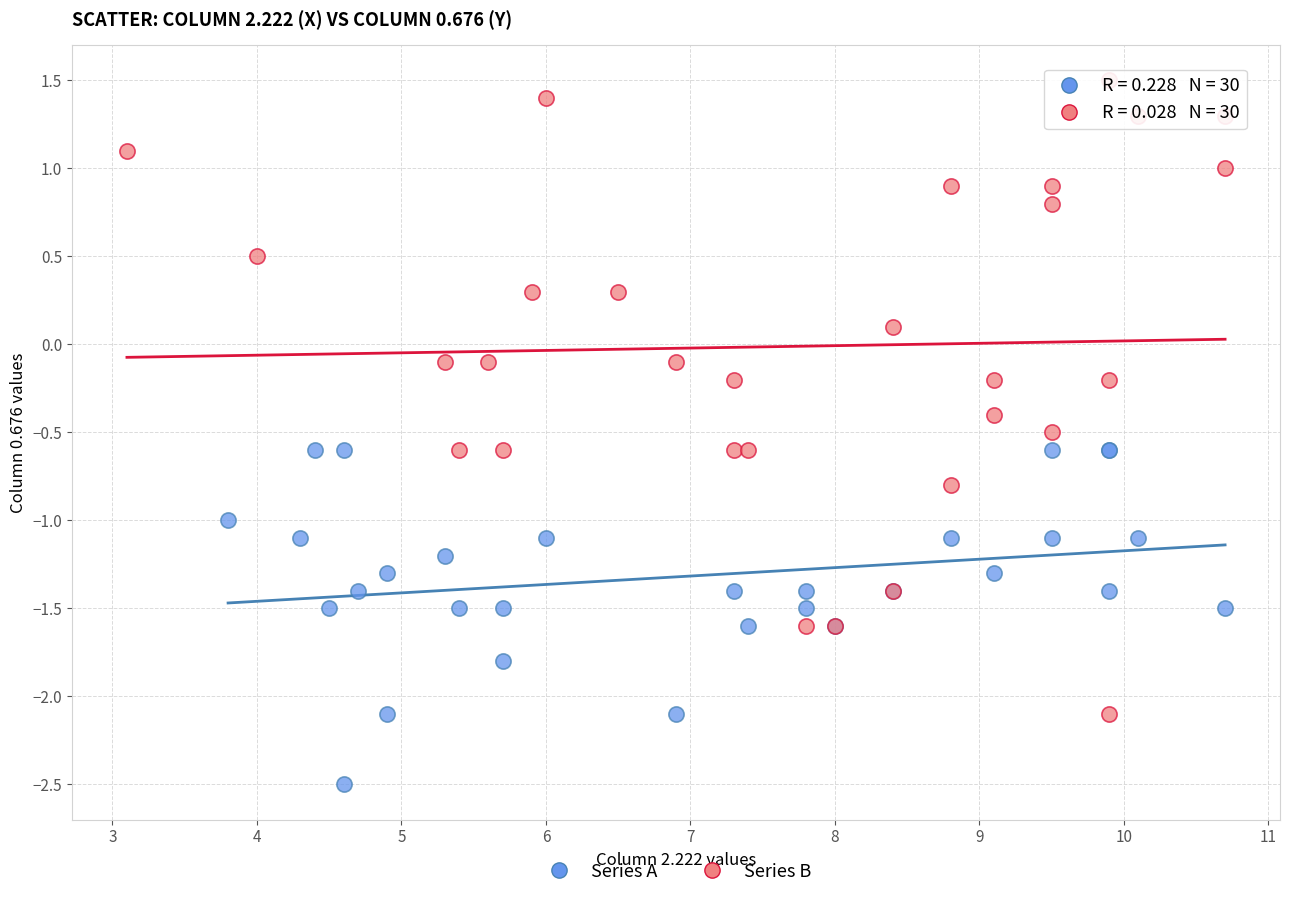

Which series reaches the minimum Y coordinate?

Series A